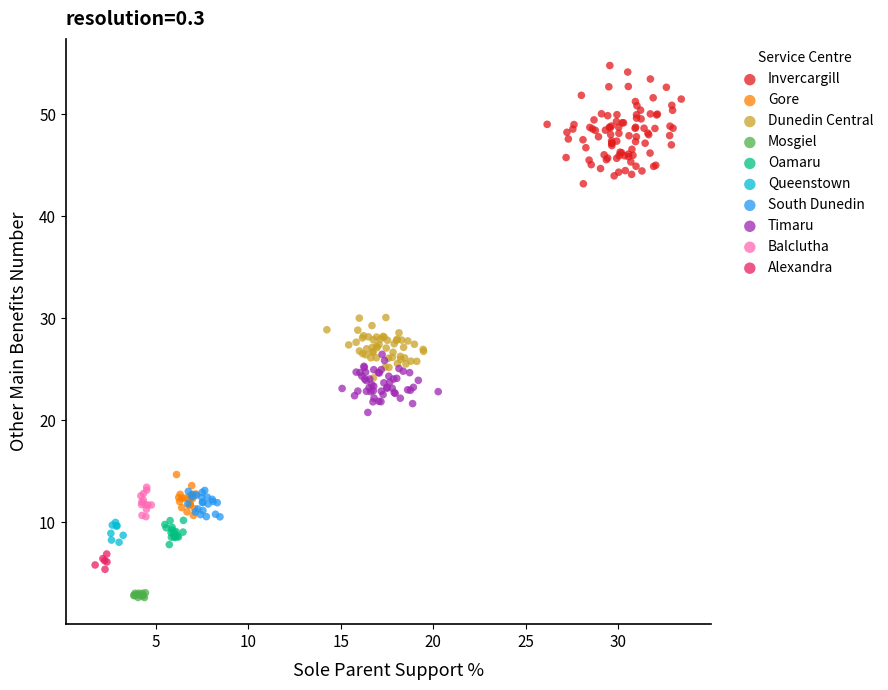

Which series reaches the maximum Y coordinate?

Invercargill